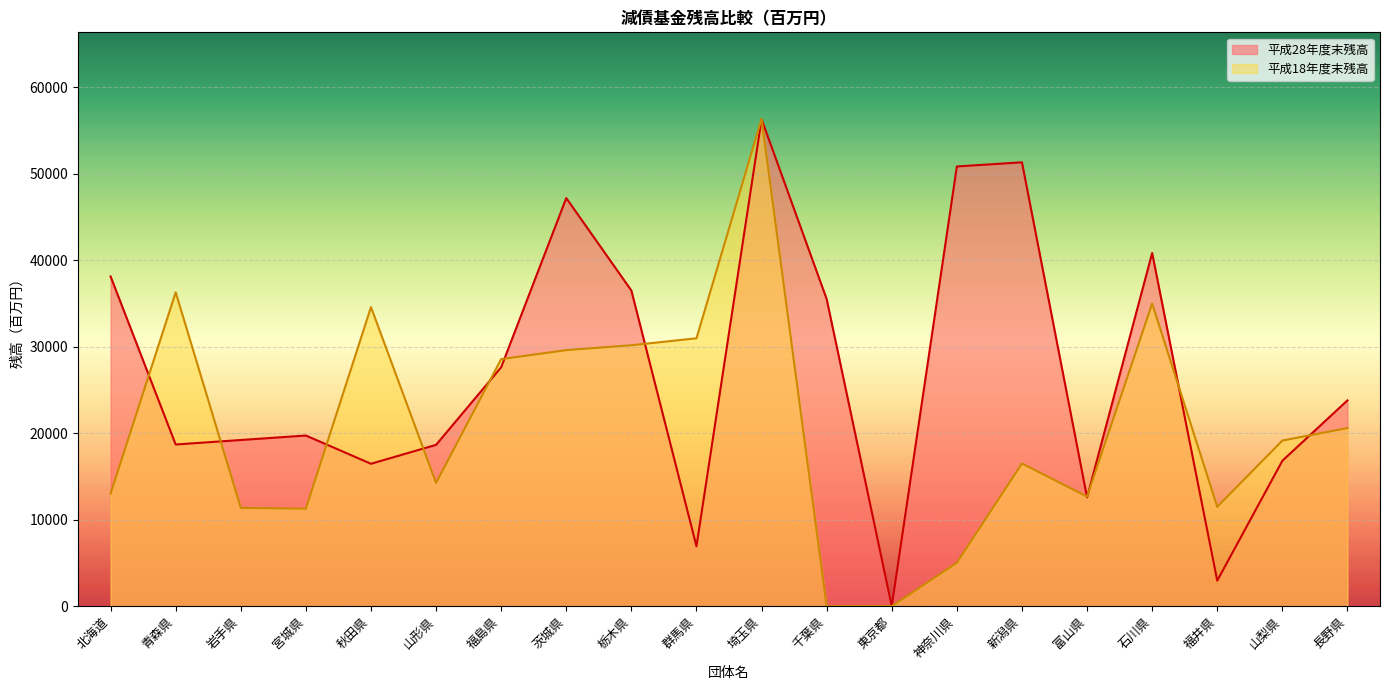

Which category has the highest value in the 平成18年度末残高 series?

埼玉県